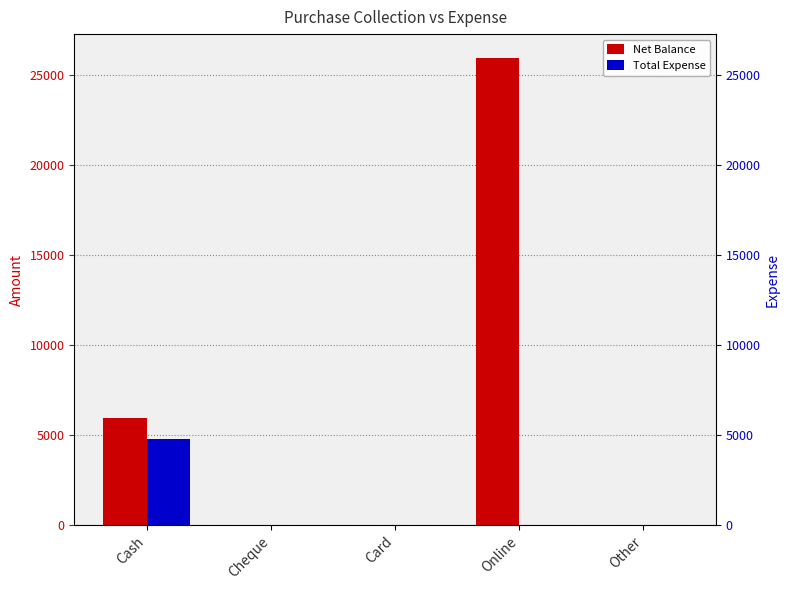

At how many categories does at least one series exceed 23372?

1